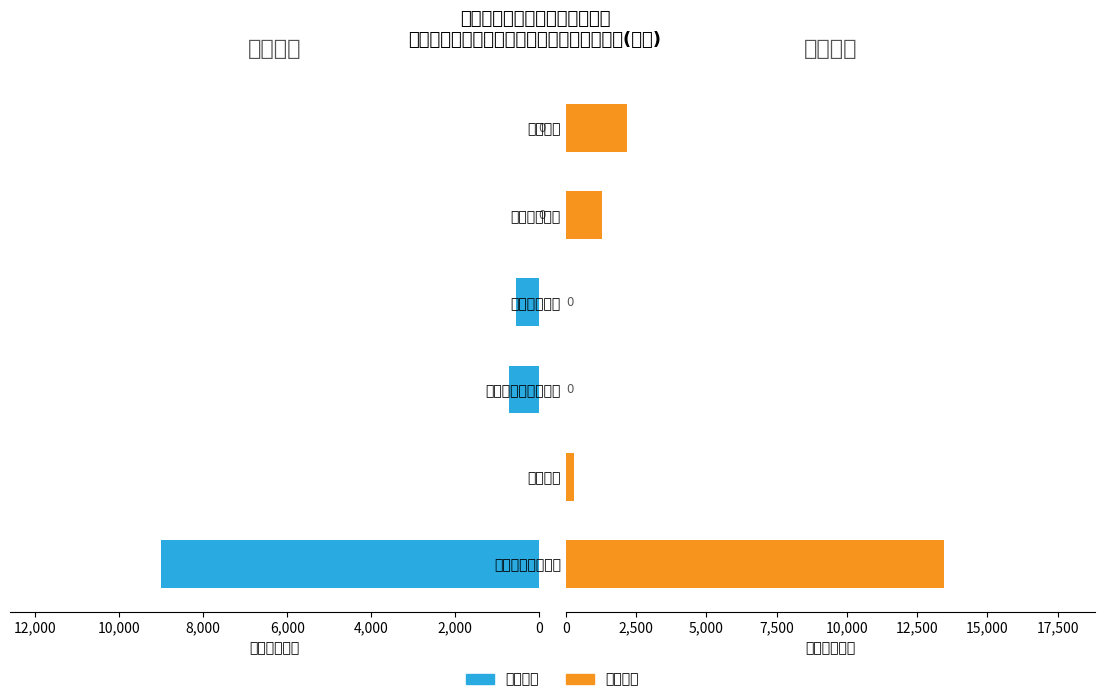

Rank the series by their average value, from lowest to highest.

基本支出, 项目支出